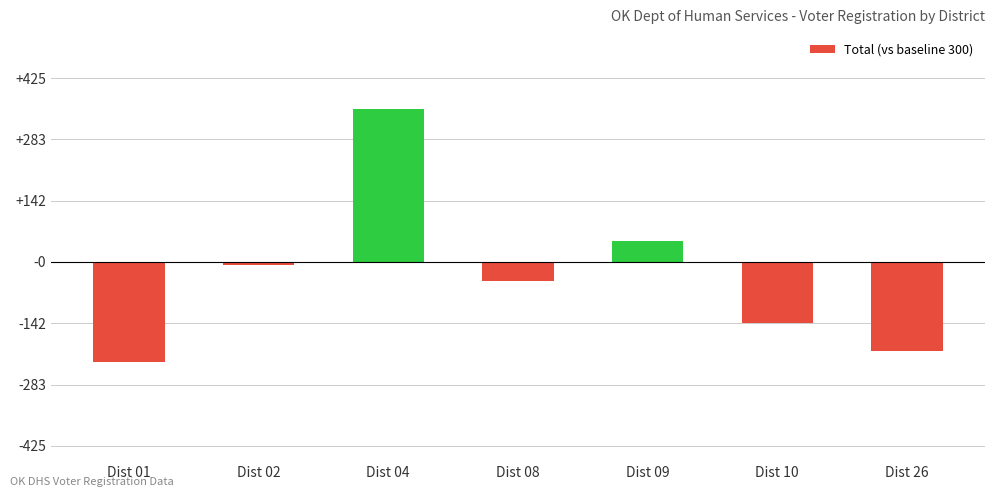

Between Dist 02 and Dist 26, which is larger?

Dist 02